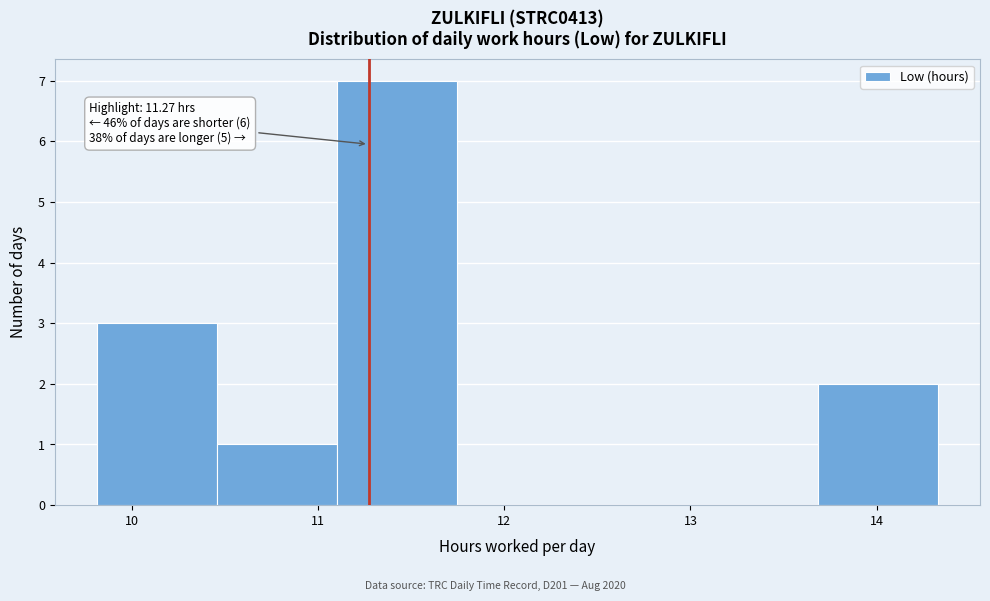

Which range on the x-axis has the tallest bar?

11.1 to 11.7